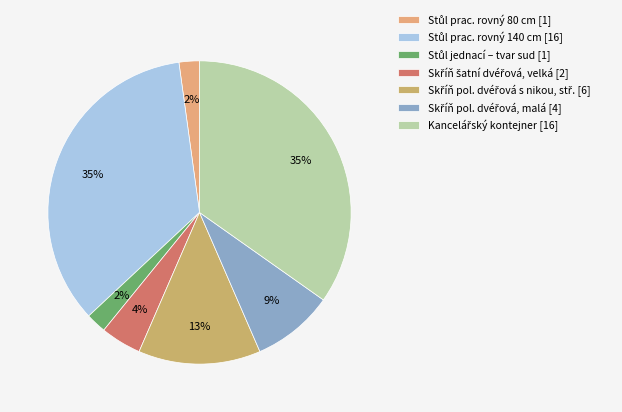

Count the number of slices in the pie.

7